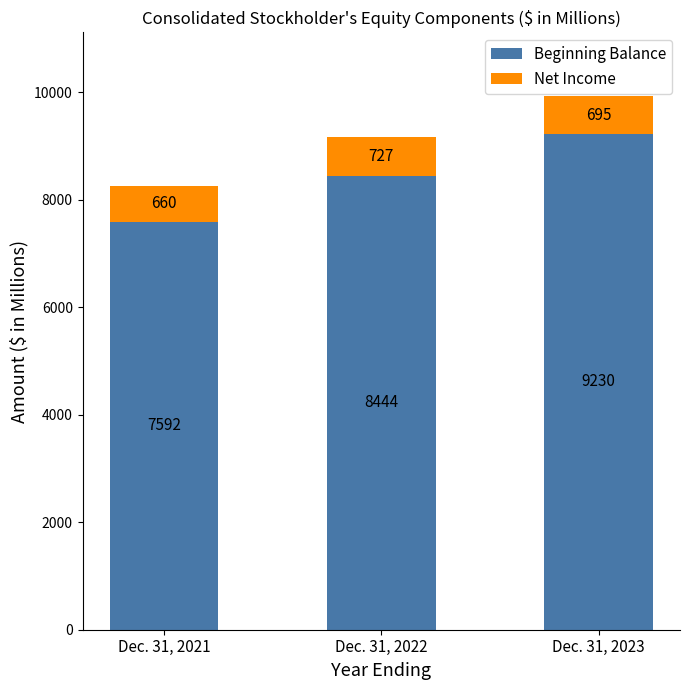

What is the total value across all series at Dec. 31, 2022?

9171